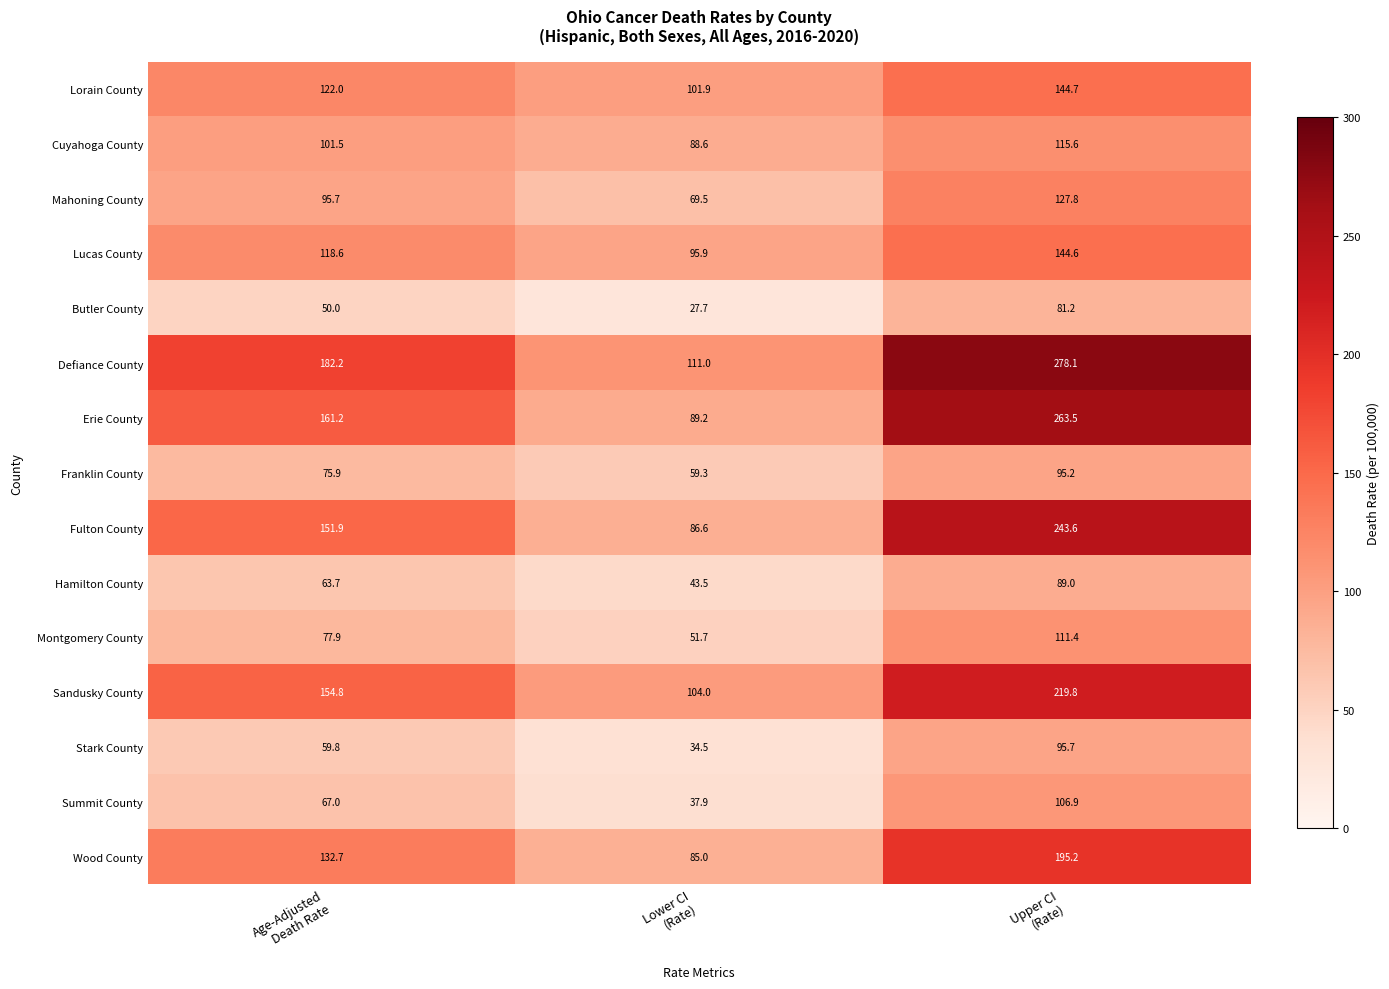

What is the average value of the Lorain County series?

122.9